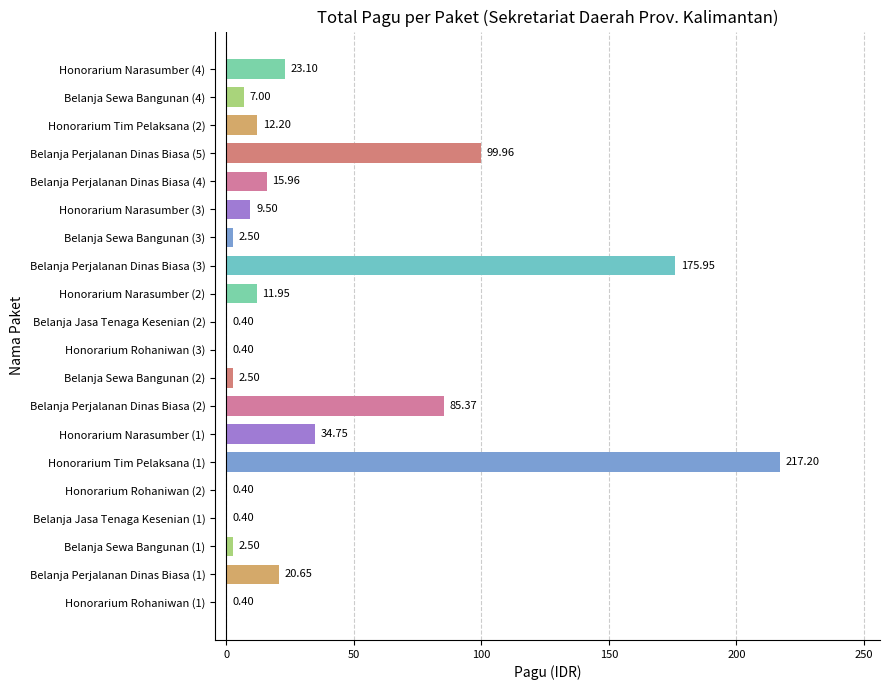

What is the change in value from Honorarium Tim Pelaksana (1) to Honorarium Narasumber (4)?

-194.1